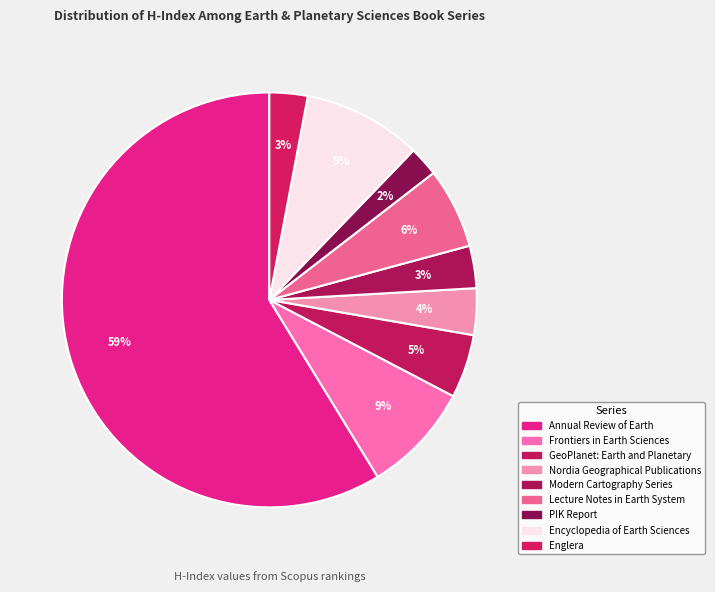

The Englera slice represents 3% of the pie. True or false?

True